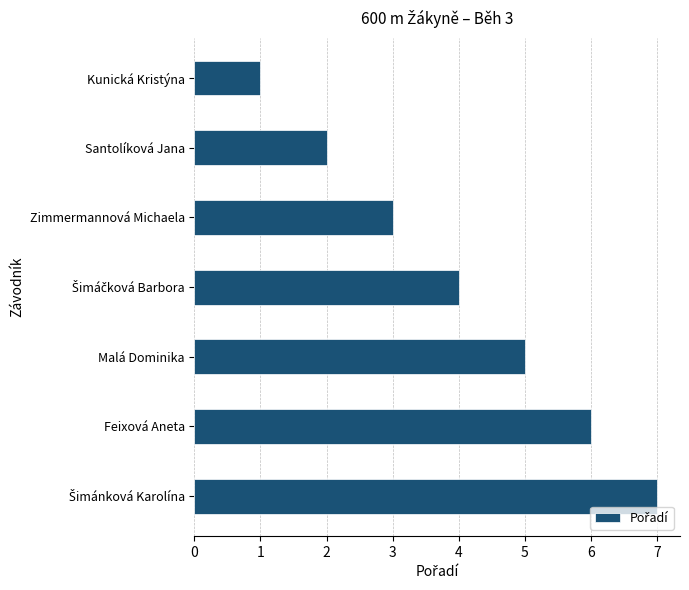

What is the maximum value shown in the chart?

7